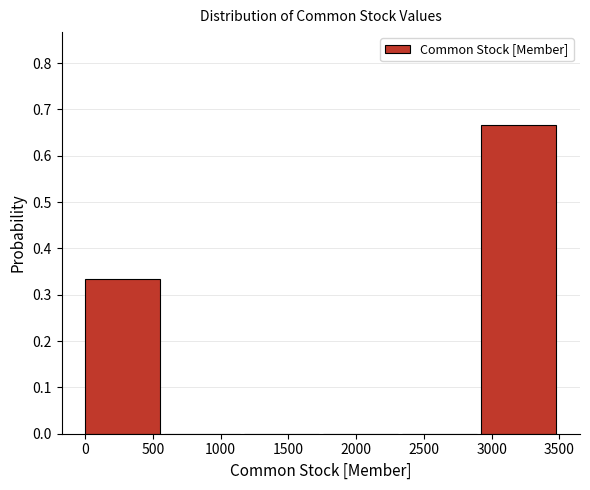

Reading left to right, transcribe this chart: for each bar, give the range it covers on the x-axis and its height. Neither the bar edges nor the heights are printed on the chart, so give them approximately, as read against the axes.

0 to 600: 0.33
600 to 1150: 0
1150 to 1750: 0
1750 to 2350: 0
2350 to 2900: 0
2900 to 3500: 0.67